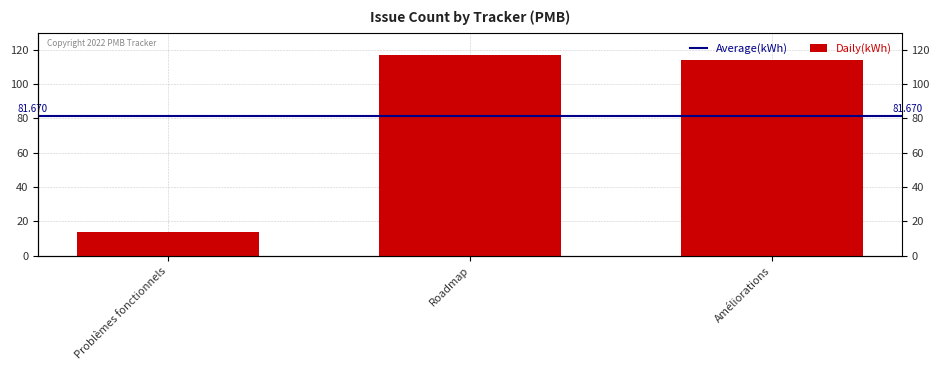

Rank the categories by value from highest to lowest.

Roadmap, Améliorations, Problèmes fonctionnels